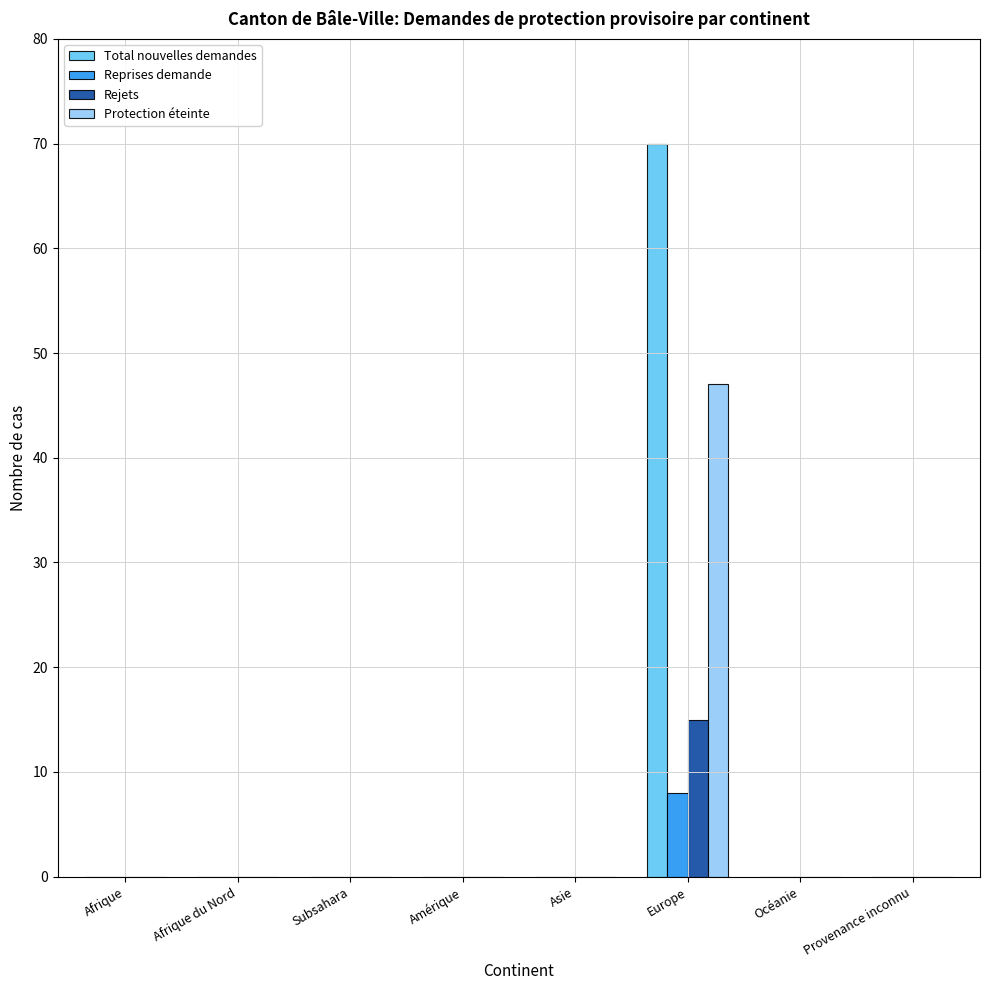

What is the maximum value for Protection éteinte?

47